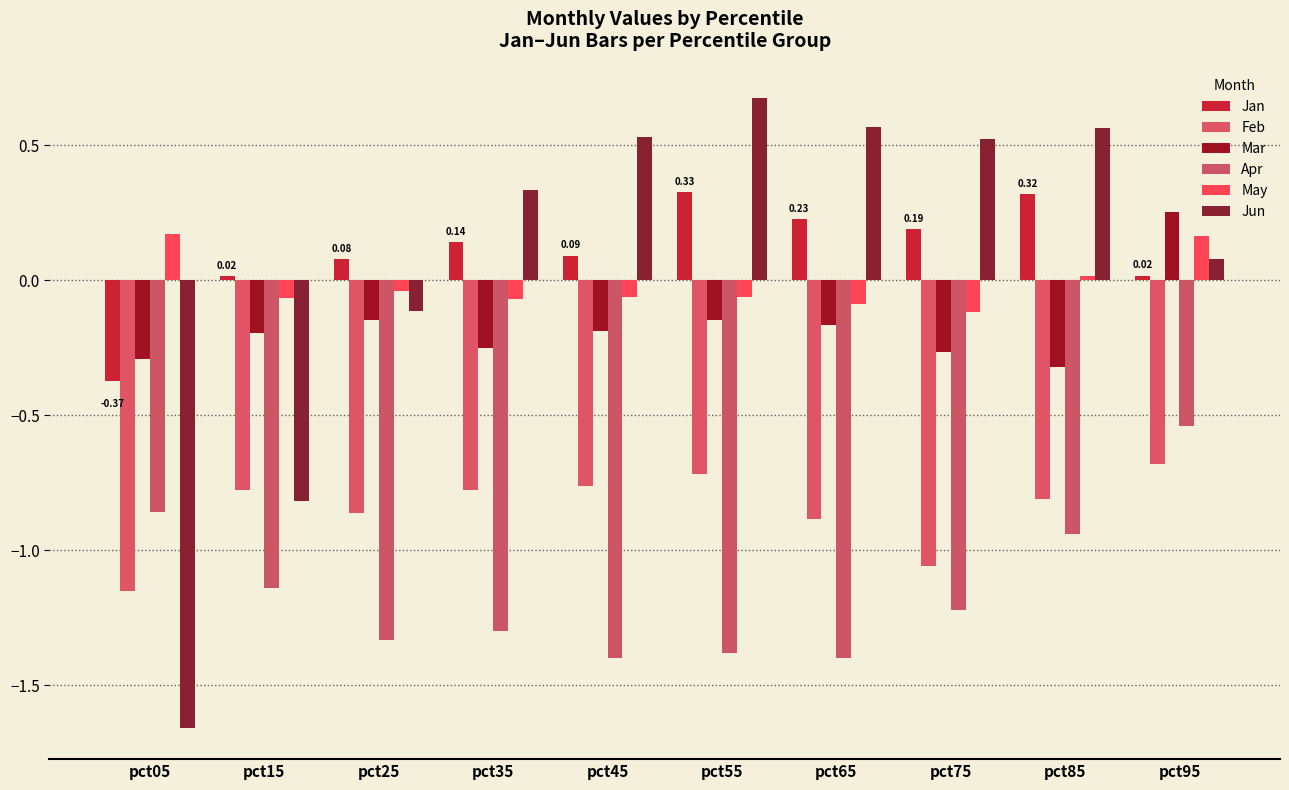

Where is May nearest to the value 0?

pct85